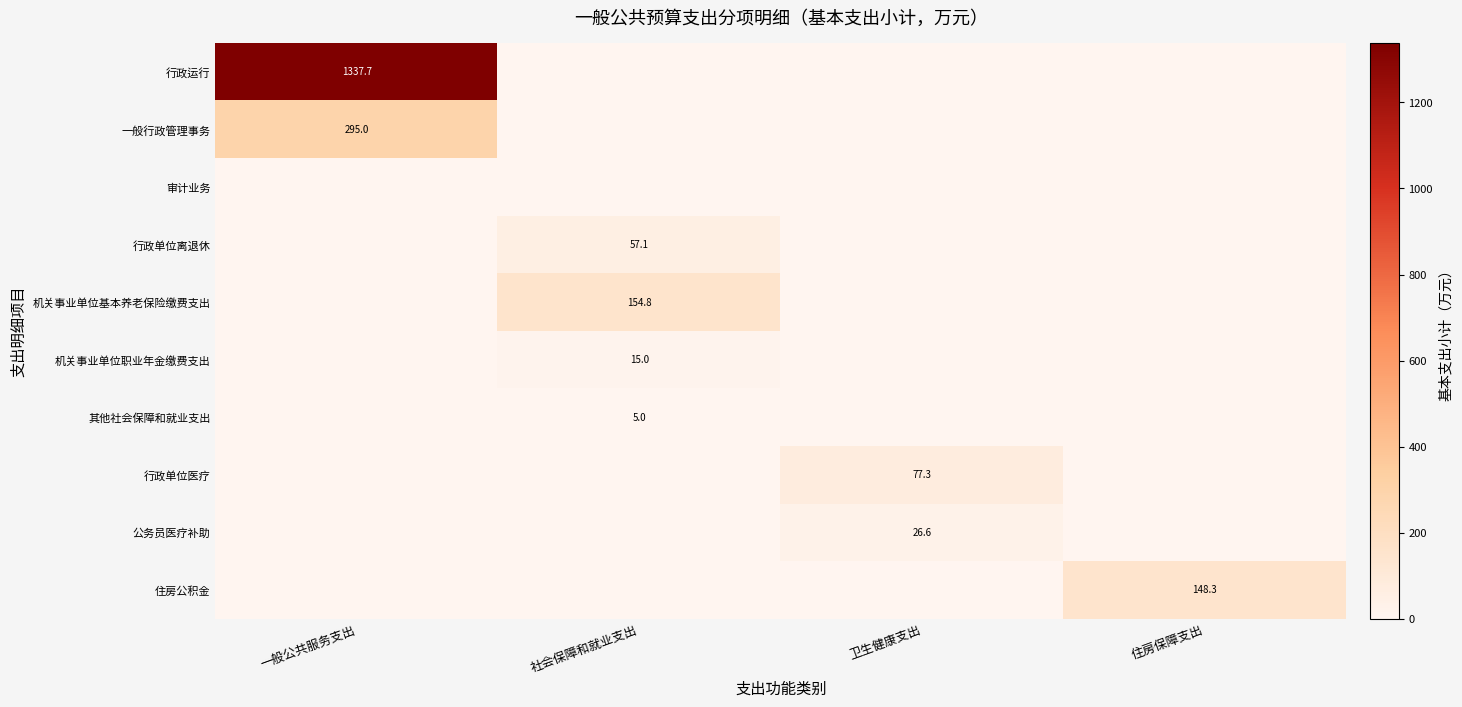

True or false: 行政单位医疗 has a value of 129.3 at 卫生健康支出.

False